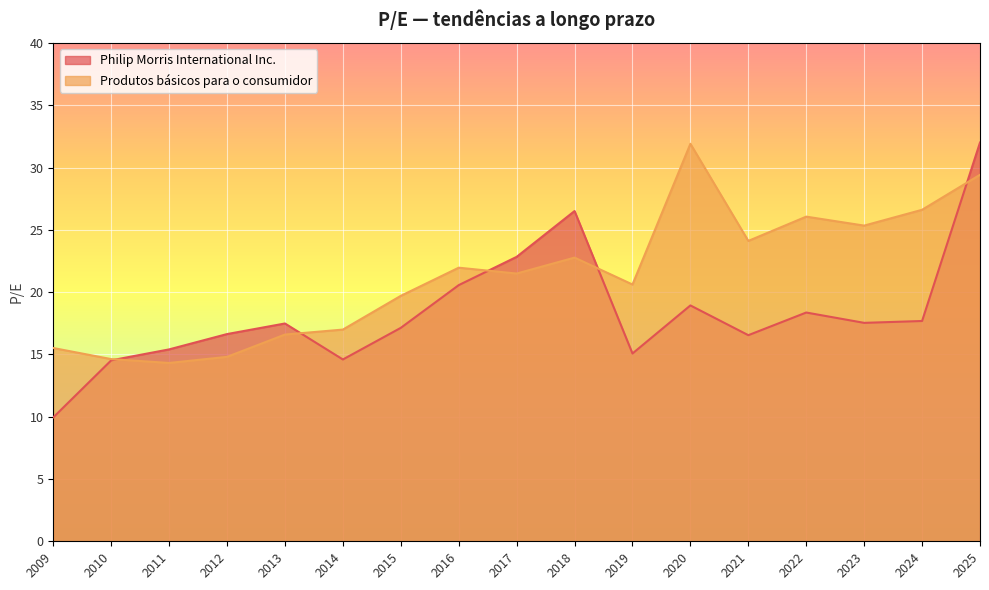

True or false: Produtos básicos para o consumidor has more than 0 points higher than both neighbors.

True